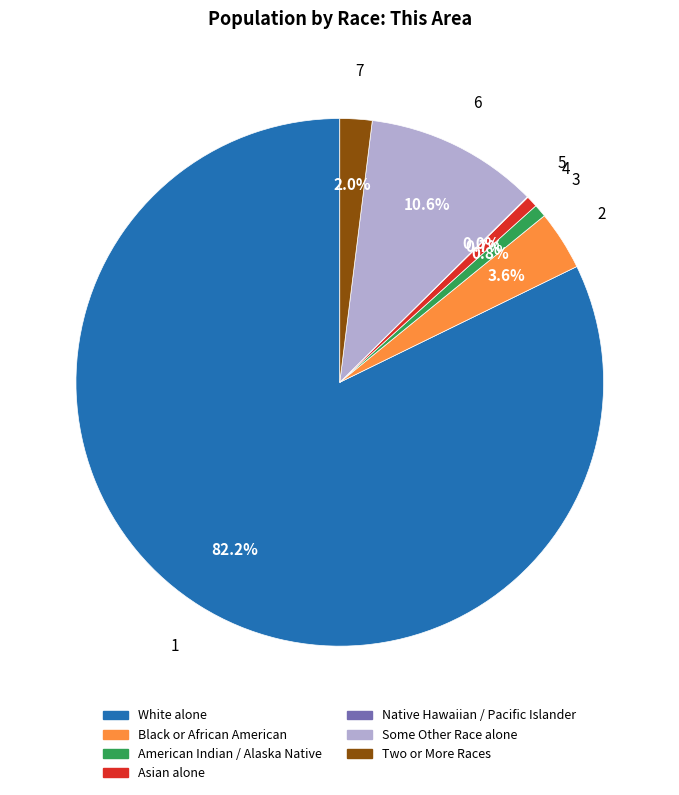

Does White alone account for over 50% of the chart?

Yes